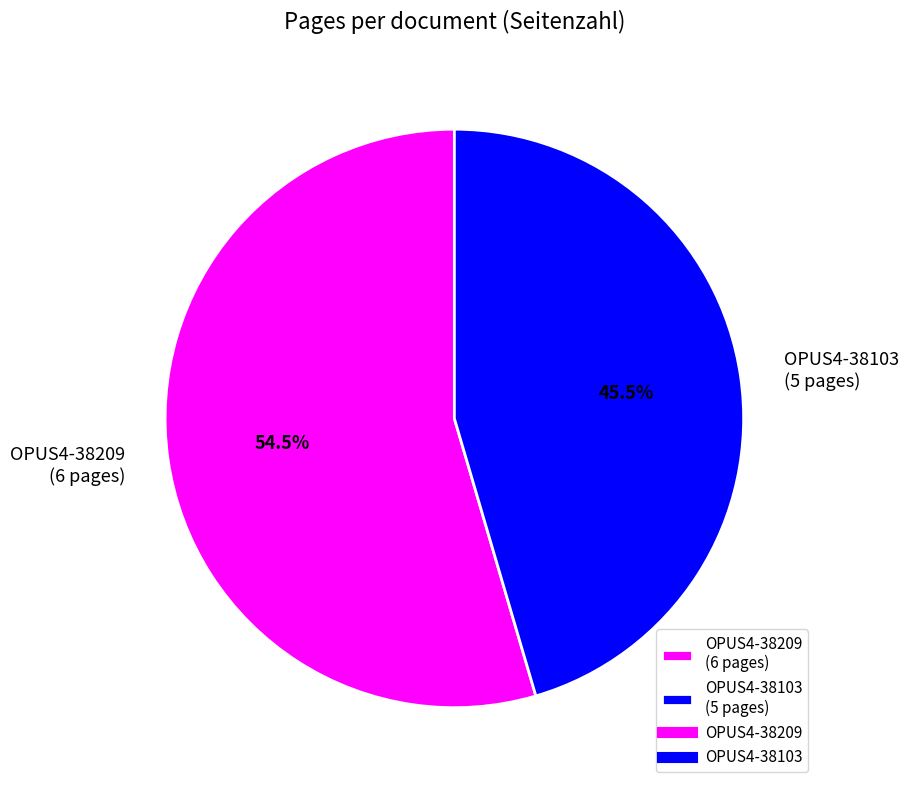

How many slices are in this pie chart?

2